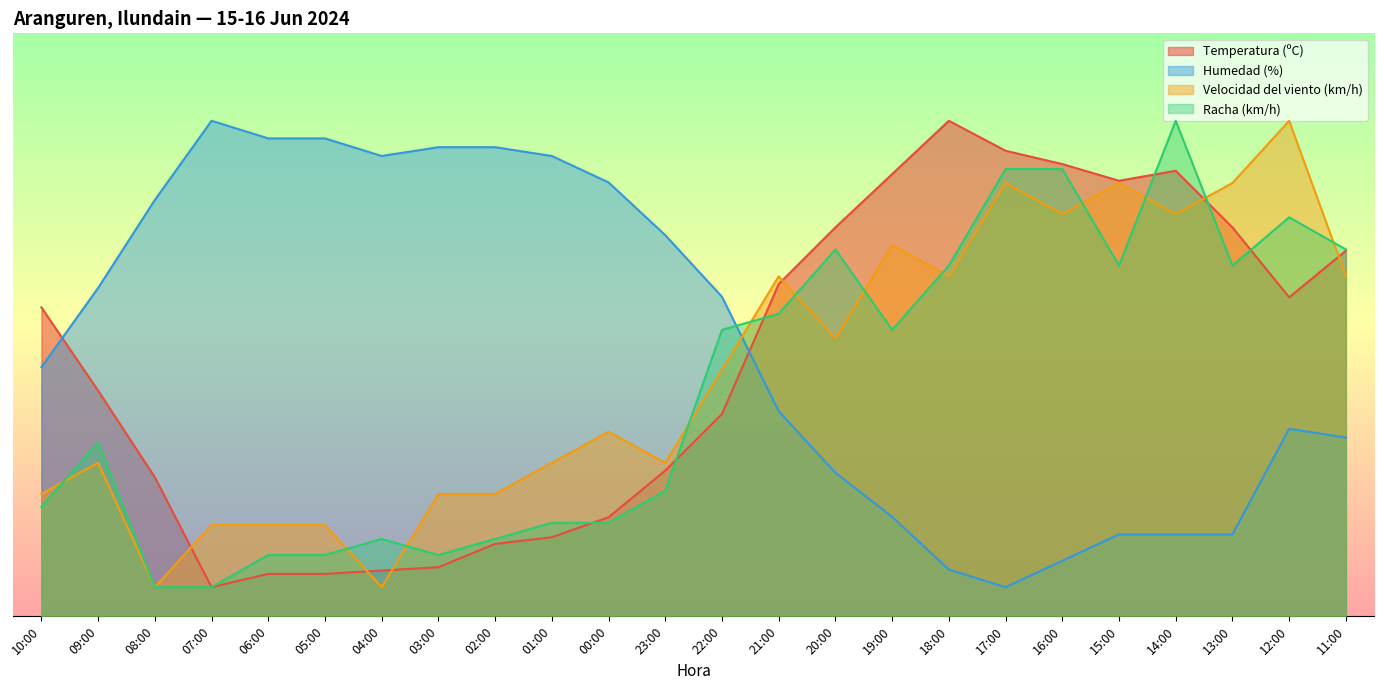

In Humedad (%), how many points are lower than both neighbors (excluding endpoints)?

2